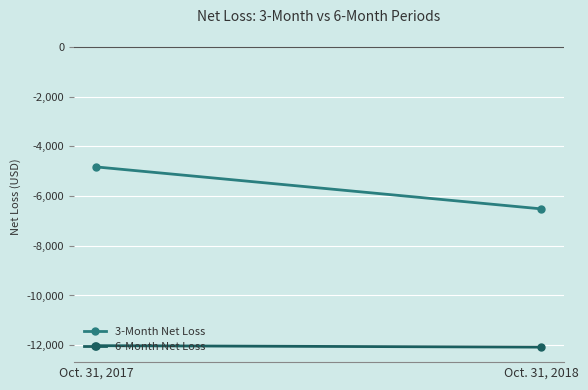

Rank the categories by 3-Month Net Loss value from lowest to highest.

Oct. 31, 2018, Oct. 31, 2017